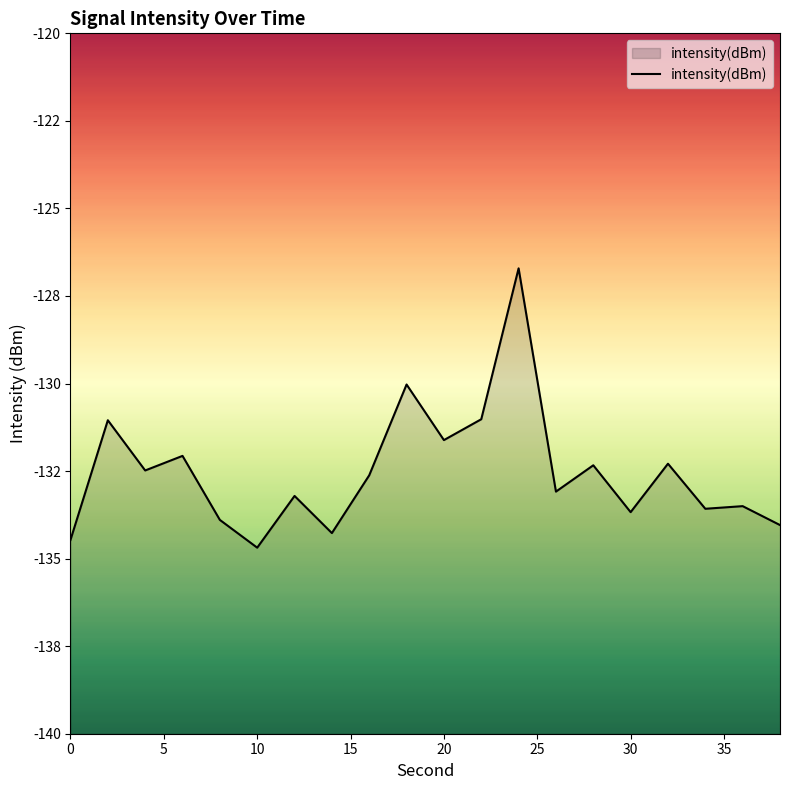

True or false: the data has more than 2 interior local peaks.

True